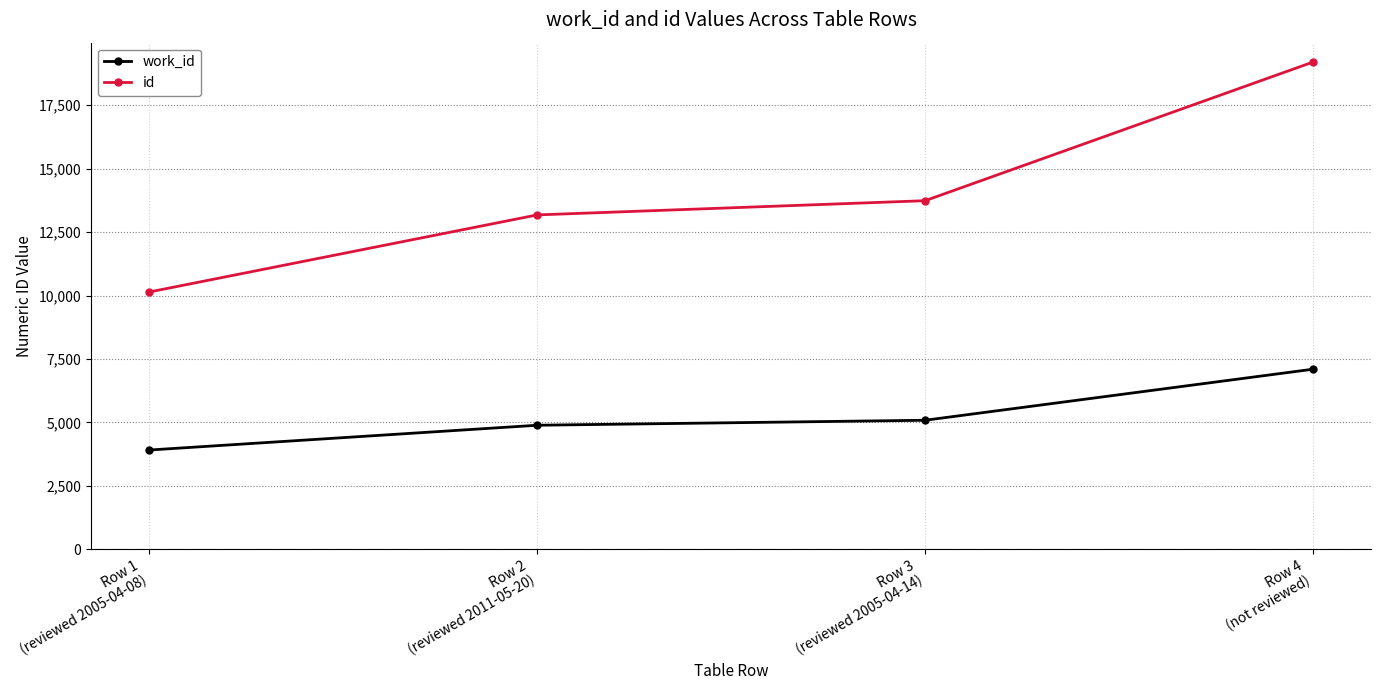

The value of work_id at Row 1
(reviewed 2005-04-08) is 3915. True or false?

True